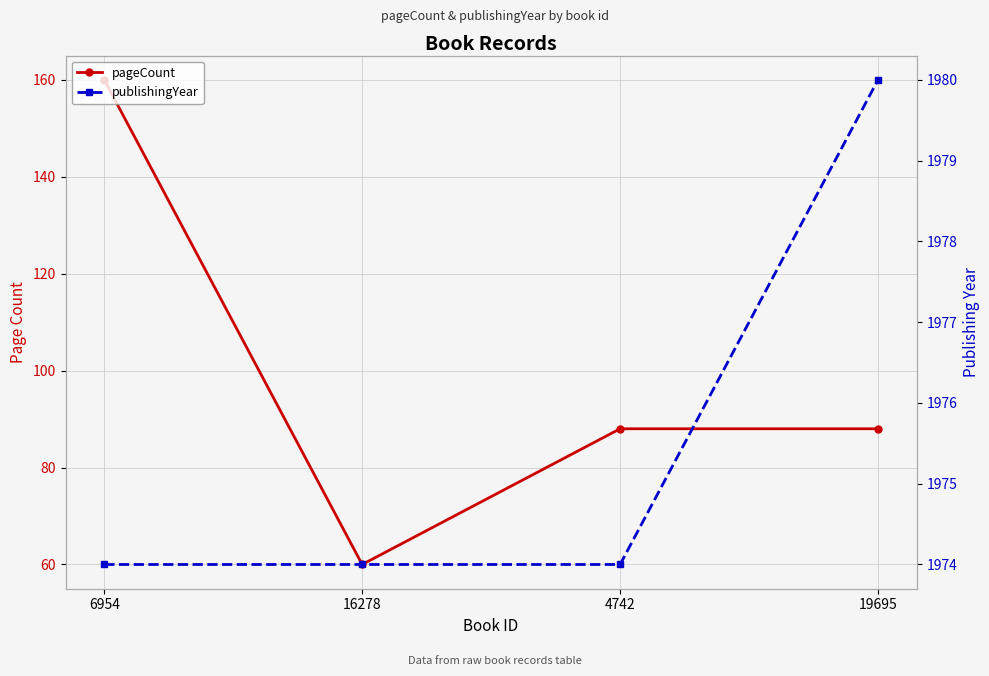

What is the total value across all series at 6954?

2134